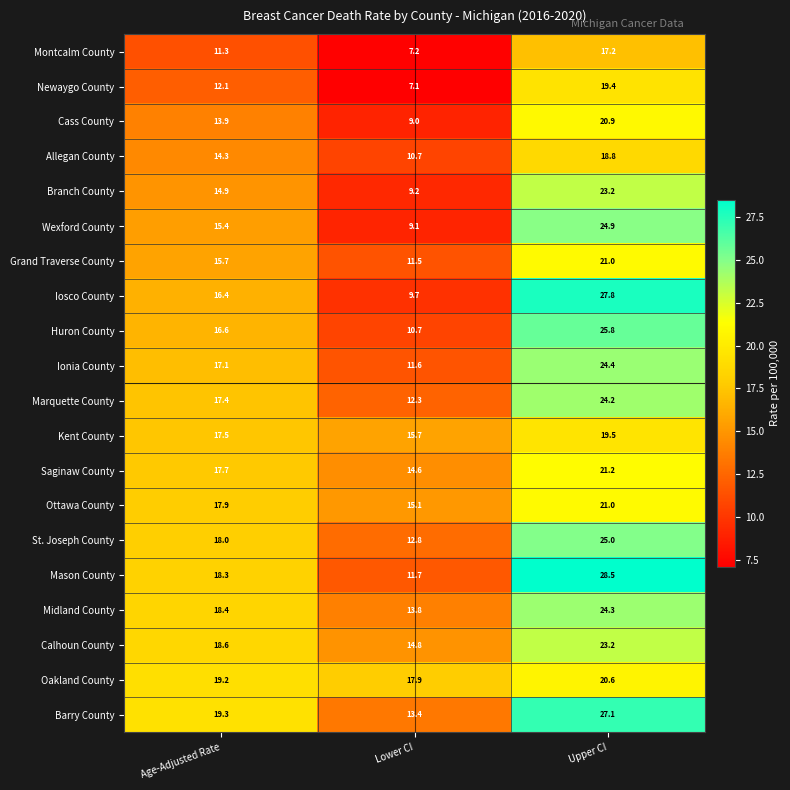

At which category is the sum across all series the highest?

Upper CI